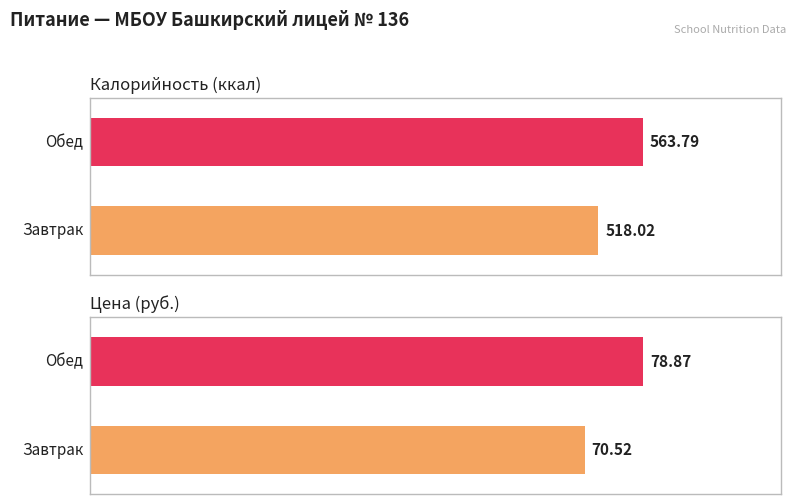

Reading right to left, transcribe all the data shown in this chart.

Калорийность: 563.8	518.0
Цена: 78.9	70.5